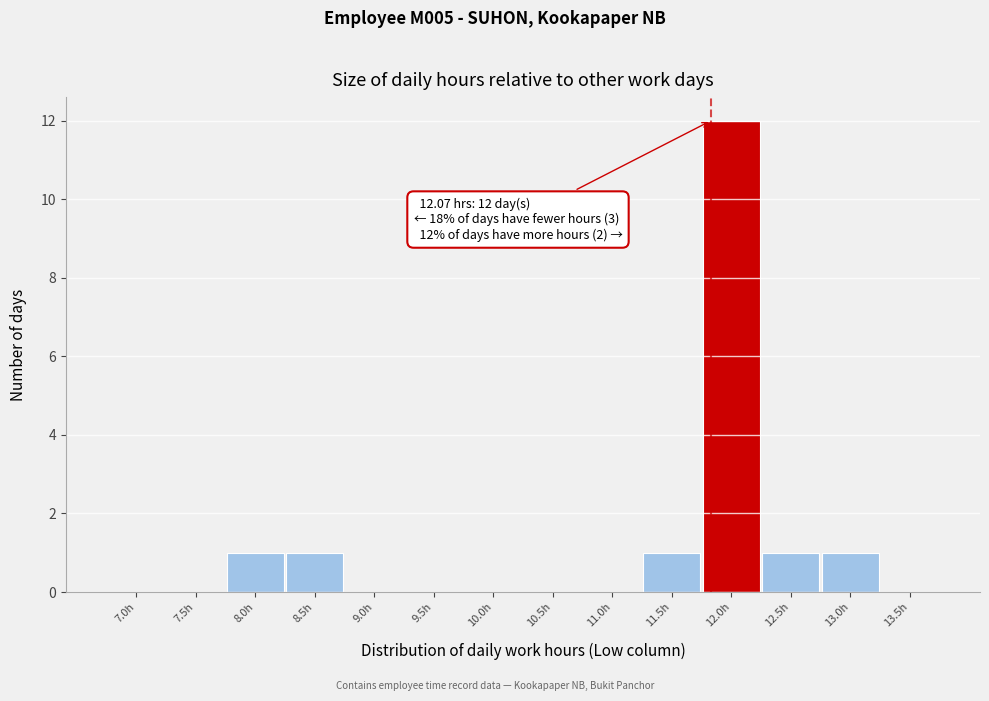

Reading left to right, list all the values displayed in this chart.

7.0h=0	7.5h=0	8.0h=1	8.5h=1	9.0h=0	9.5h=0	10.0h=0	10.5h=0	11.0h=0	11.5h=1	12.0h=12	12.5h=1	13.0h=1	13.5h=0